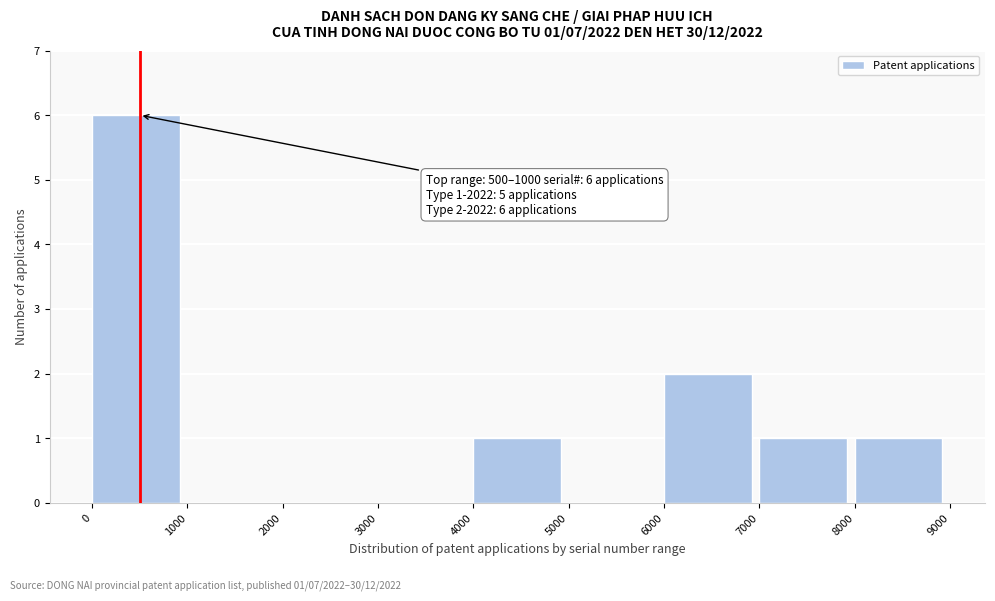

Over which range of the x-axis is the bar tallest?

0 to 1000